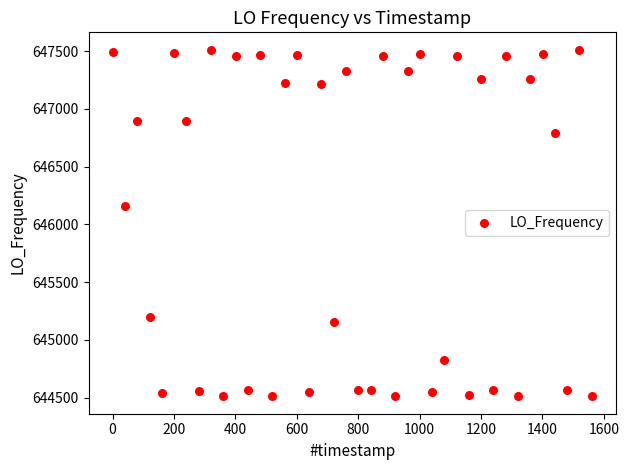

What Y value in the scatter plot is closest to 646011?

646155.7